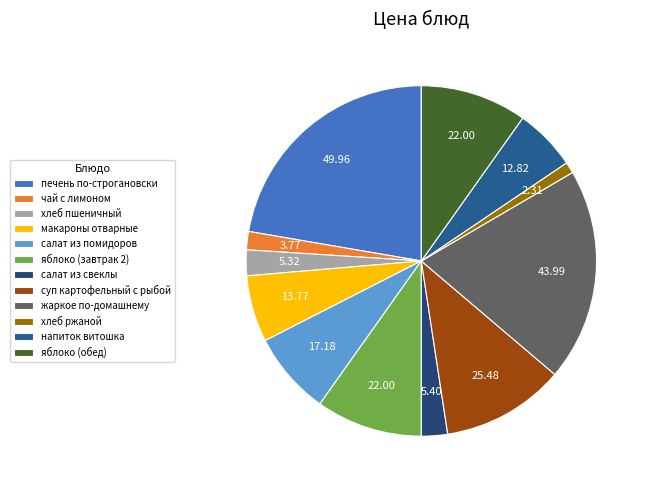

To the nearest percent, what is the difference between the largest and smallest slice percentages?

21%